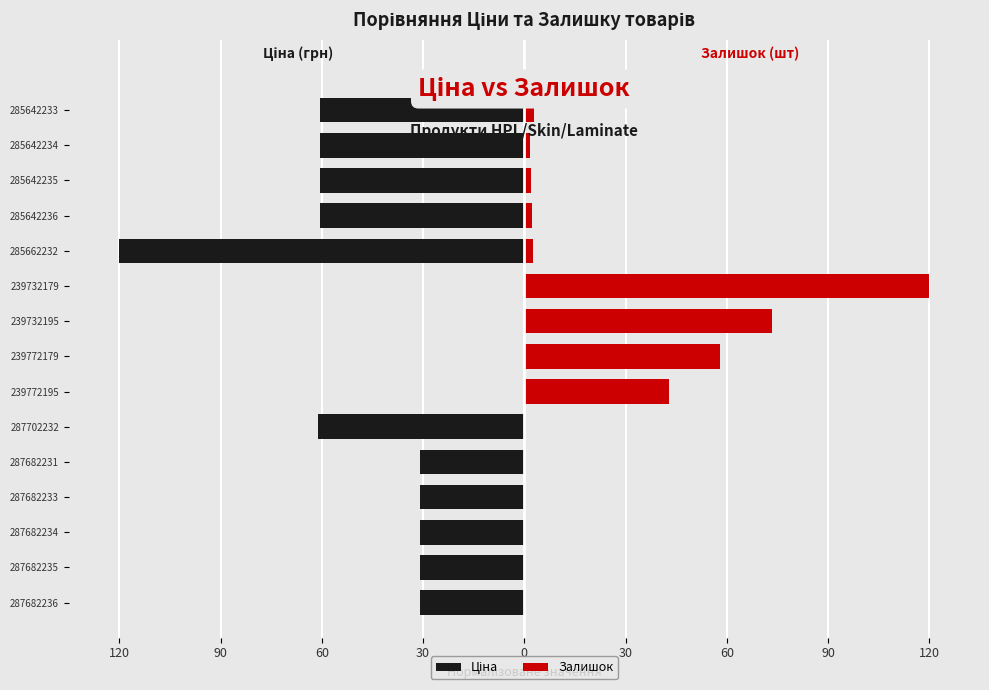

Reading right to left, extract all data points from this chart.

Ціна: -60.6	-60.6	-60.6	-60.6	-120.0	-0.1	-0.1	-0.2	-0.2	-61.1	-31.1	-31.1	-31.1	-31.1	-31.1
Залишок: 3.0	1.6	2.0	2.4	2.6	120.0	73.3	57.9	42.9	0.0	0.0	0.0	0.0	0.0	0.0